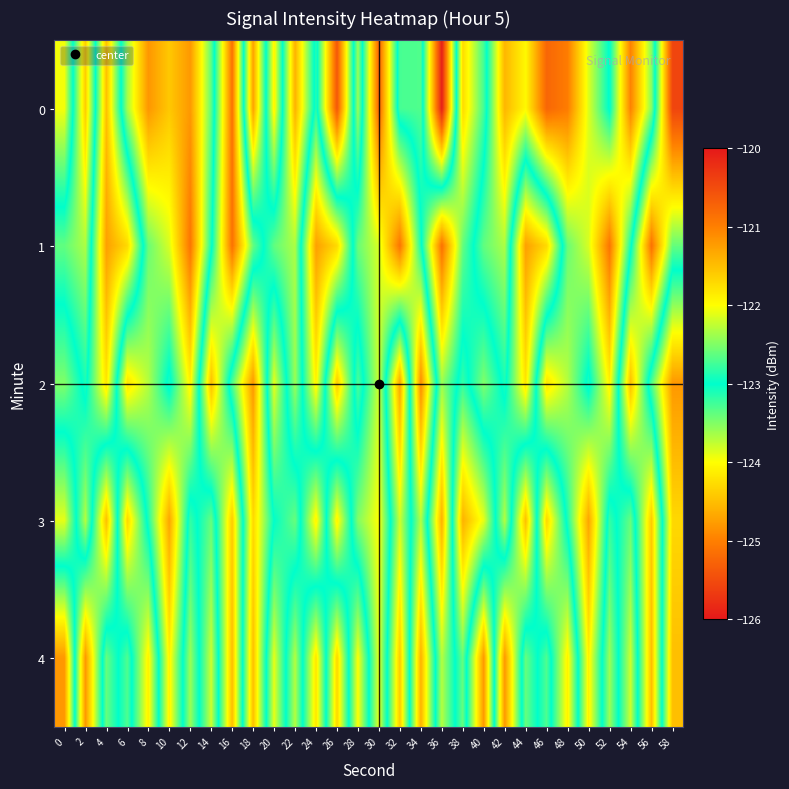

Which series changed the most between 2 and 34?

2